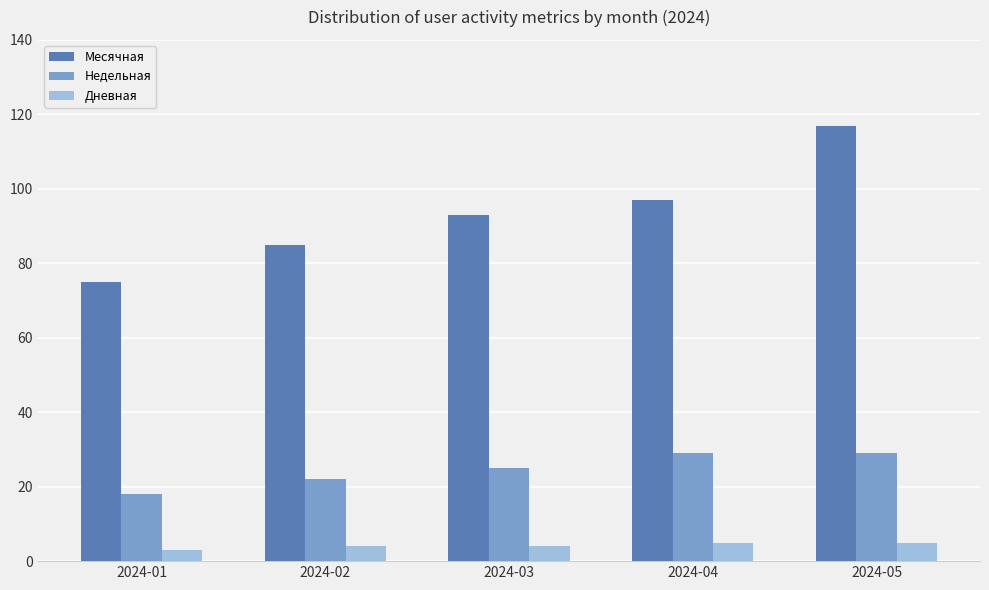

At 2024-01, list the series in order from largest to smallest.

Месячная, Недельная, Дневная